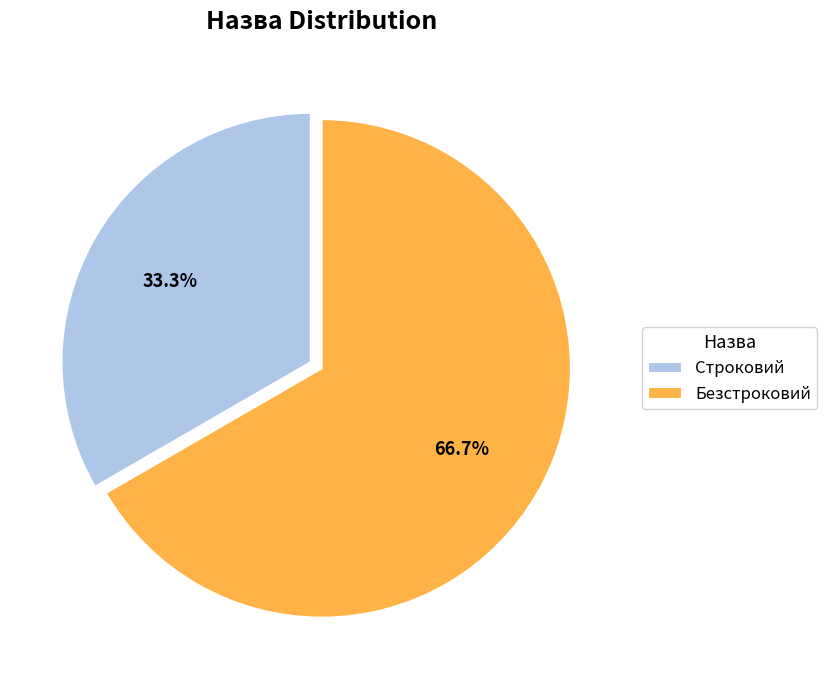

How many segments does this pie chart have?

2